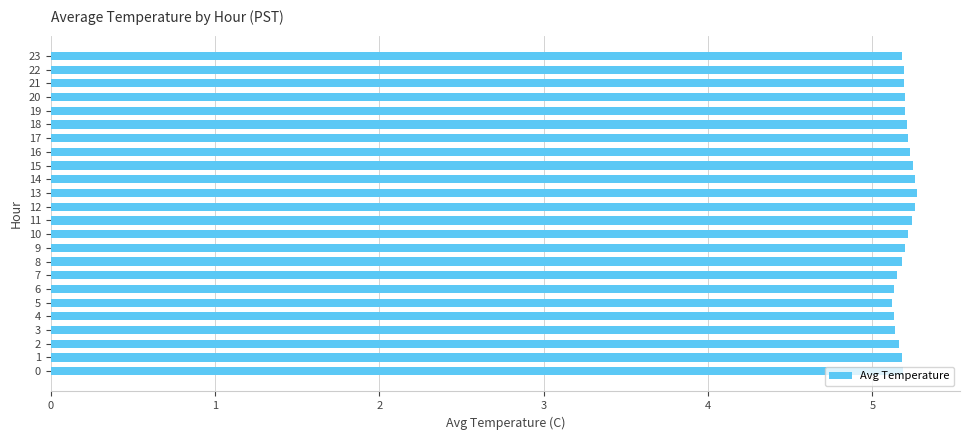

What is the minimum value shown in the chart?

5.1